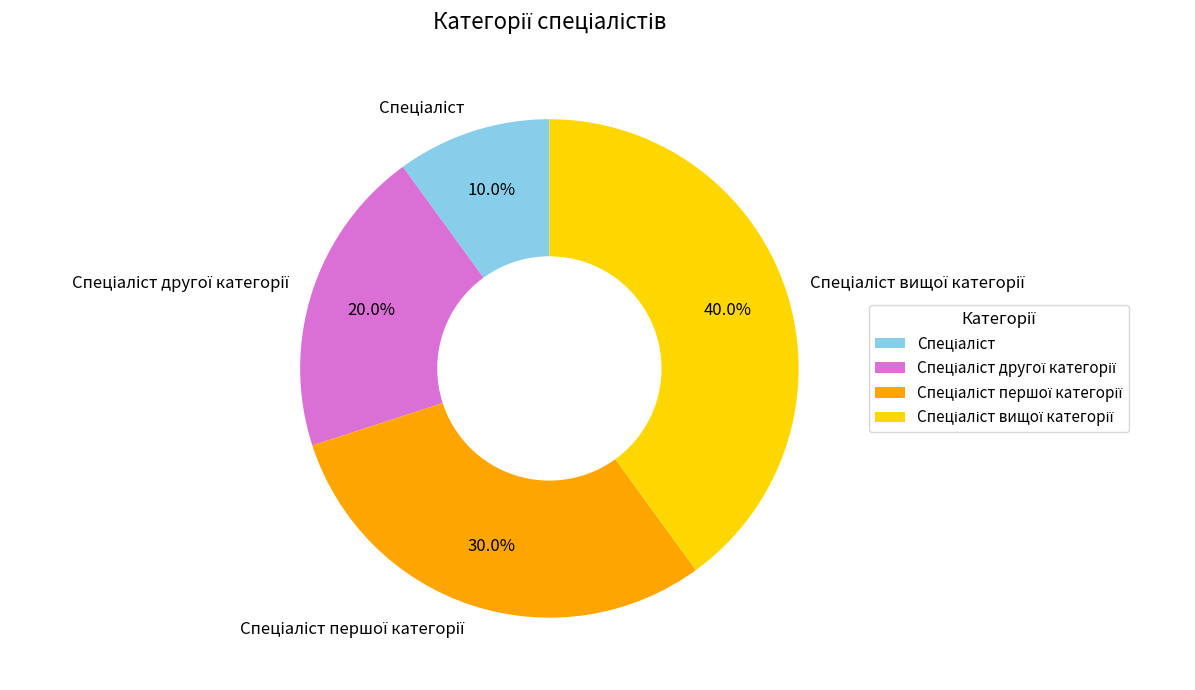

Is there any slice that represents more than half of the pie?

No